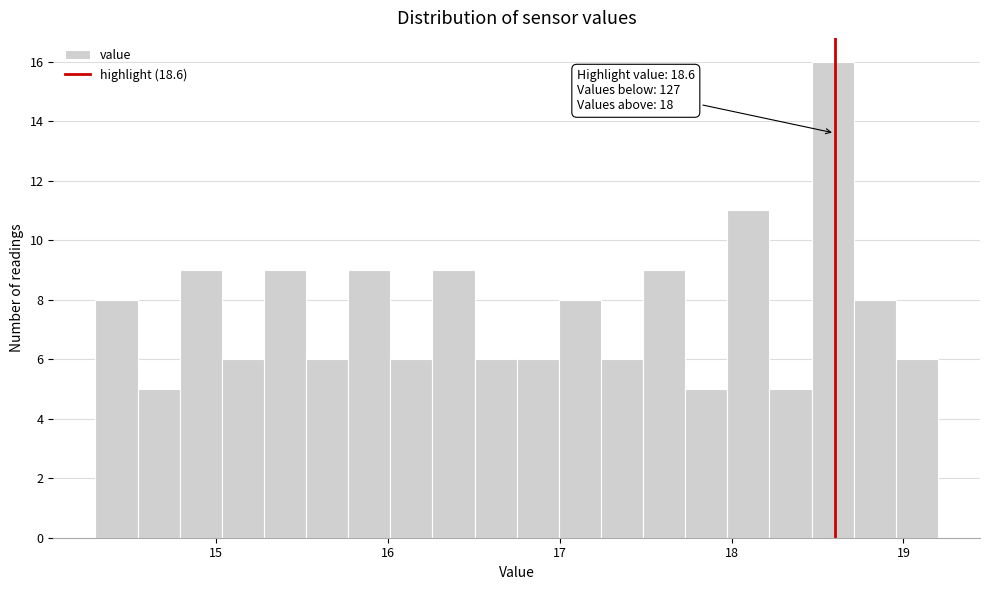

Around what value on the x-axis is the tallest bar? Give the approximate position of its centre, as read against the axis.

18.6